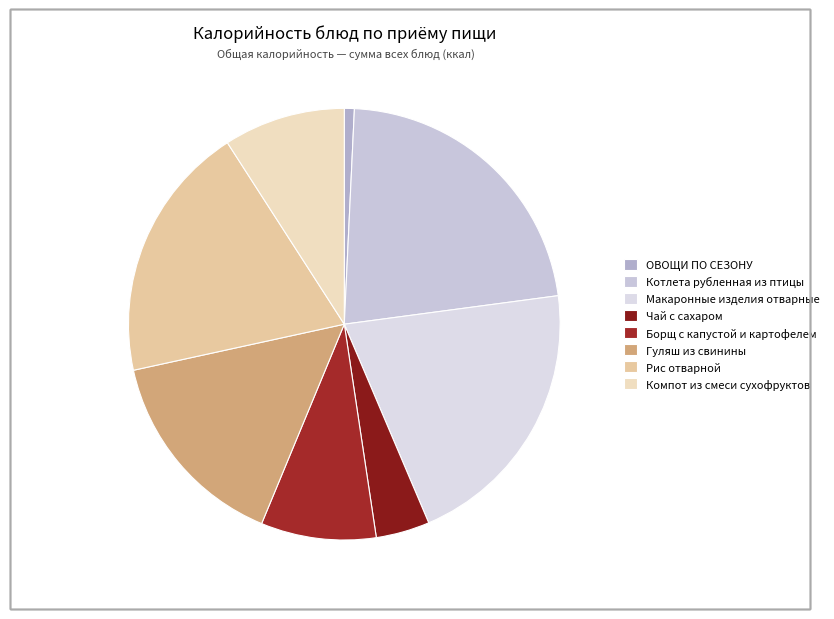

What is the total percentage of Компот из смеси сухофруктов and Макаронные изделия отварные?

29.8%